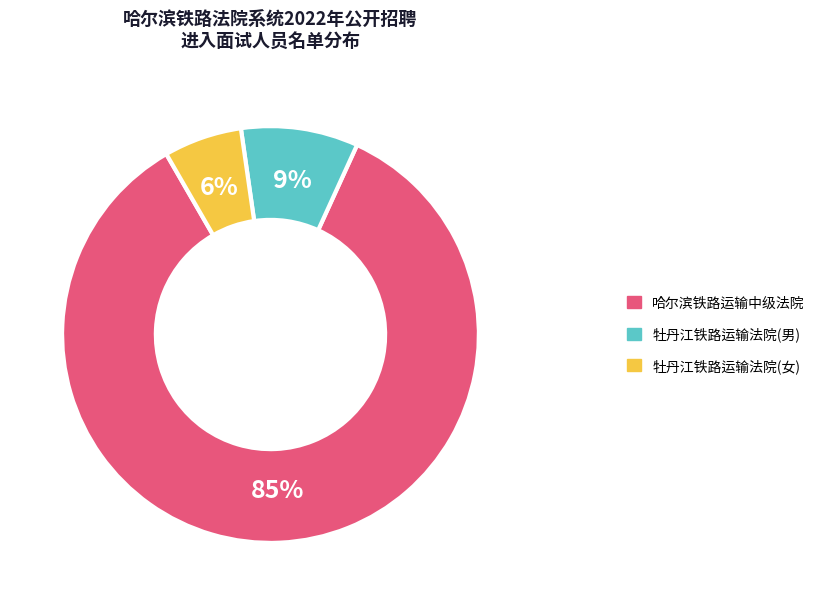

Is there a majority slice in this chart?

Yes